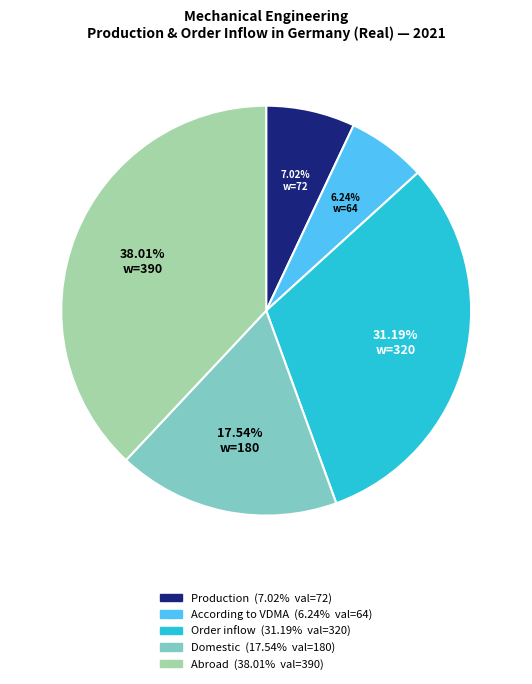

Rank the categories by value from lowest to highest.

According to VDMA, Production, Domestic, Order inflow, Abroad